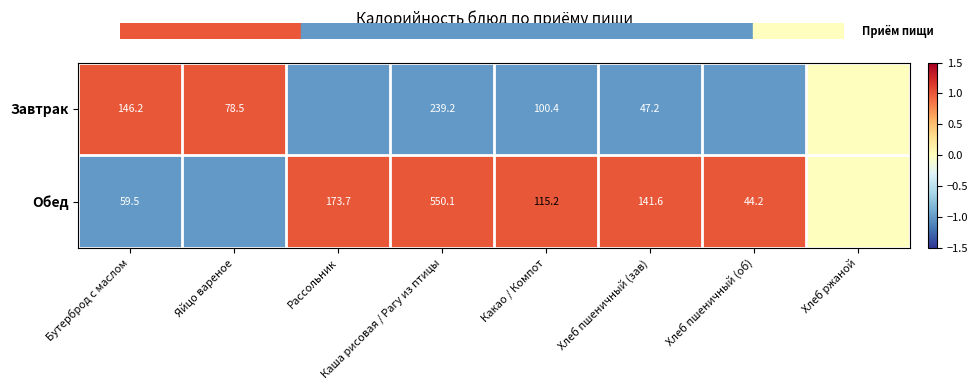

Is the value of Обед at Каша рисовая / Рагу из птицы greater than the value of Завтрак at Хлеб пшеничный (зав)?

Yes